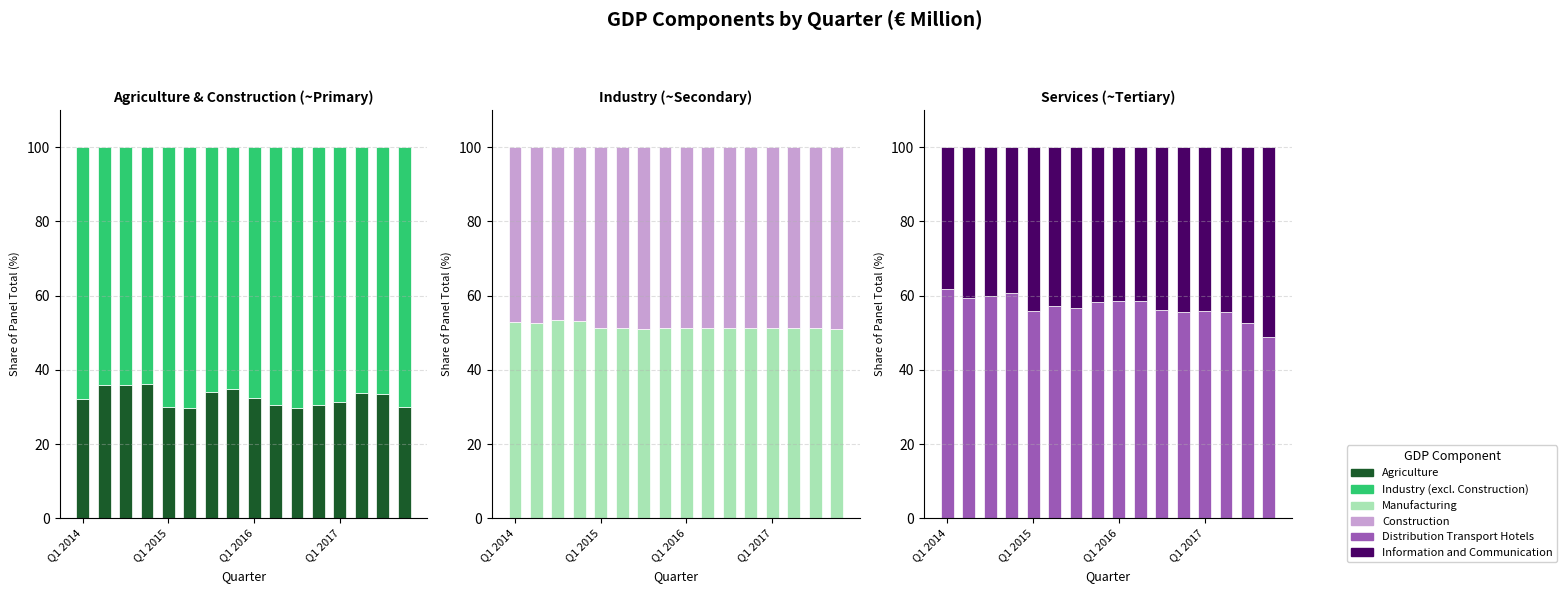

What are all the series names shown in the legend?

Agriculture, Construction, Industry (excl. Construction), Manufacturing, Distribution Transport Hotels, Information and Communication